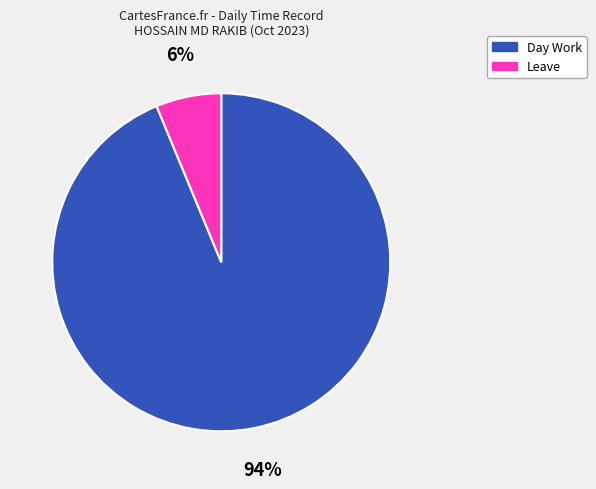

Which slice is the largest?

Day Work